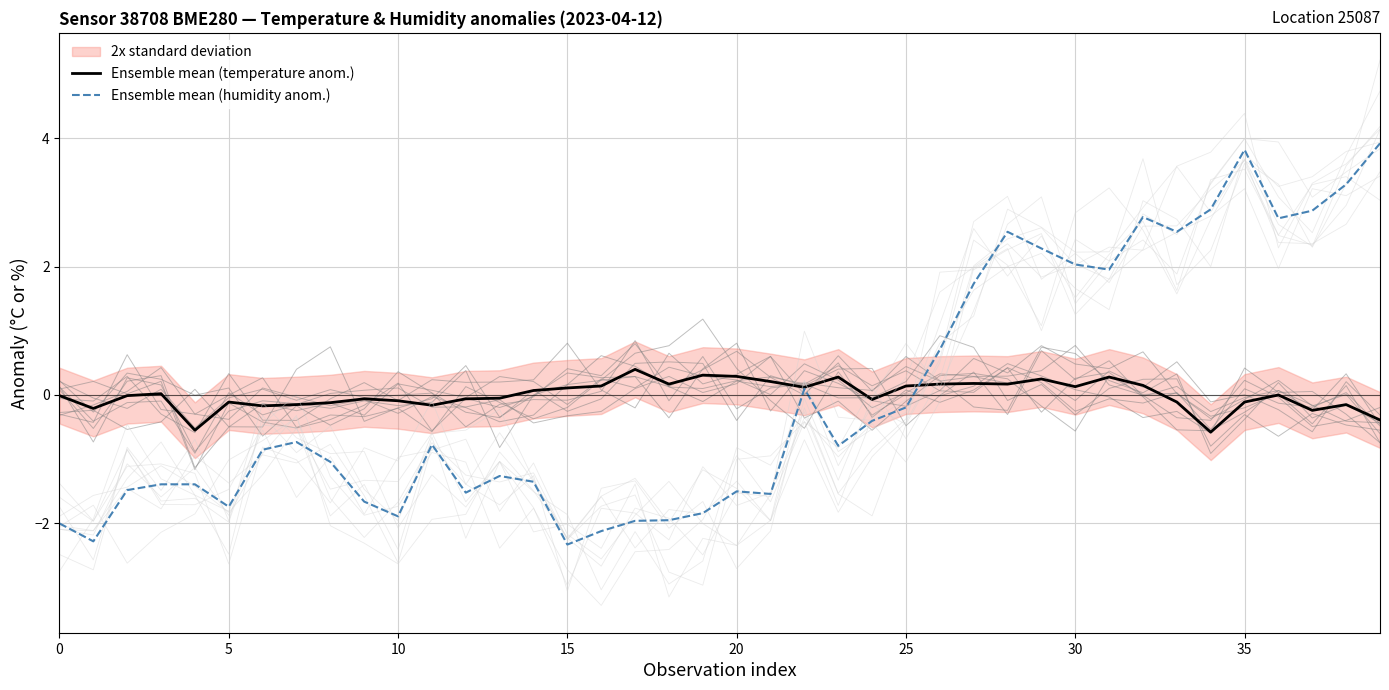

Where does the Ensemble mean (humidity anom.) series first go above 0?

22